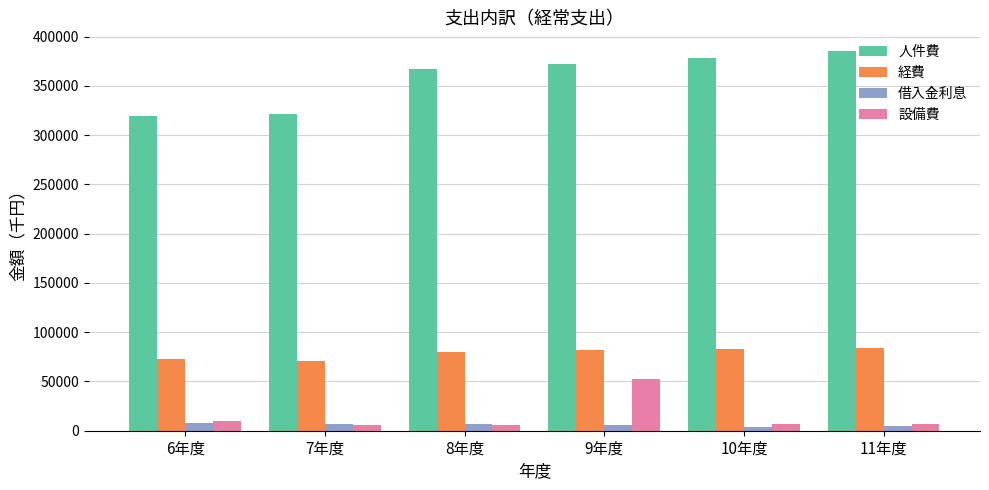

Is it true that 人件費 equals 385200 at 11年度?

True